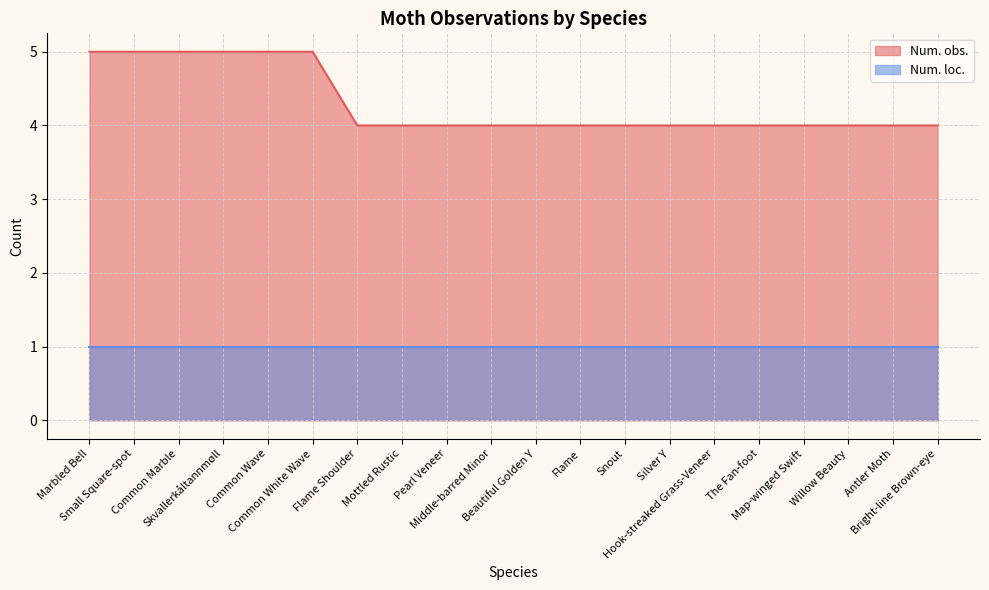

Does the chart display data point markers on the line(s)?

No